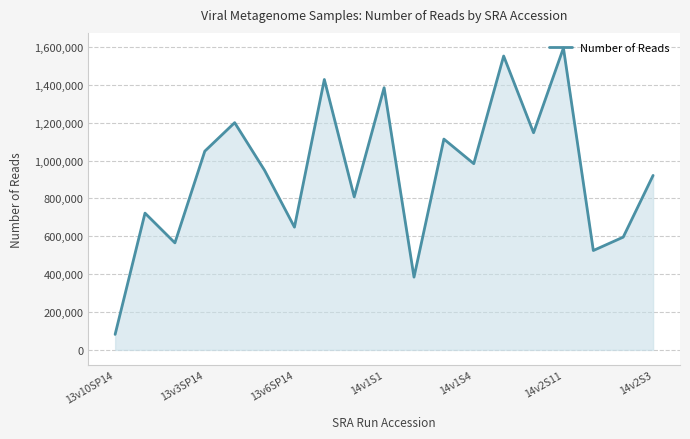

What is the difference between the maximum and minimum values?

1512598